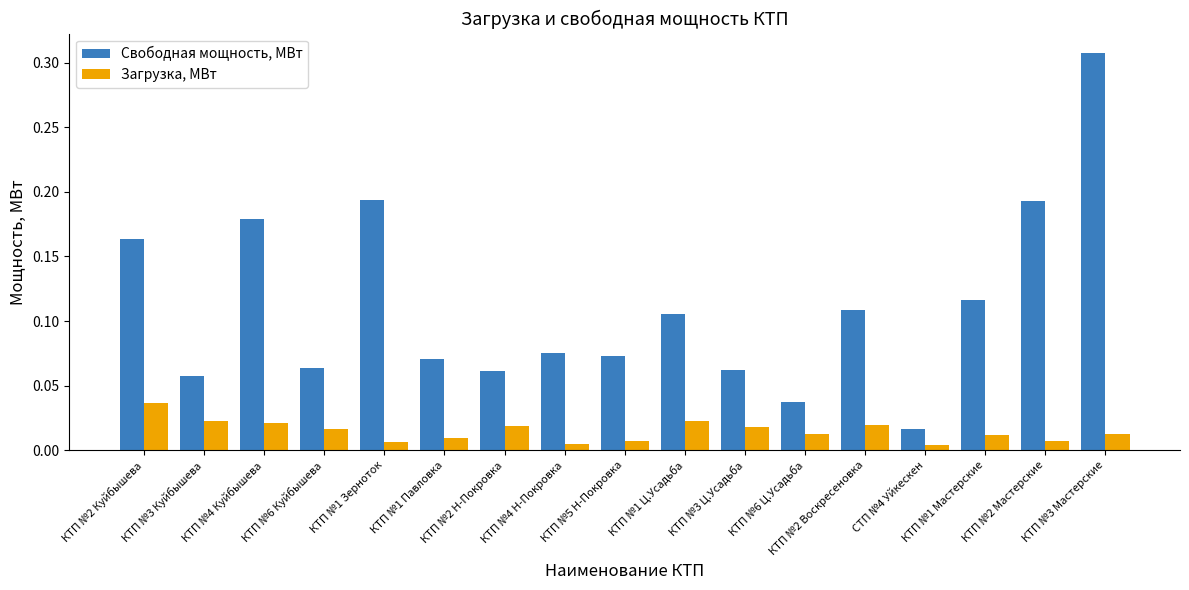

Between КТП №6 Куйбышева and КТП №1 Ц.Усадьба, which series saw the biggest shift?

Свободная мощность, МВт